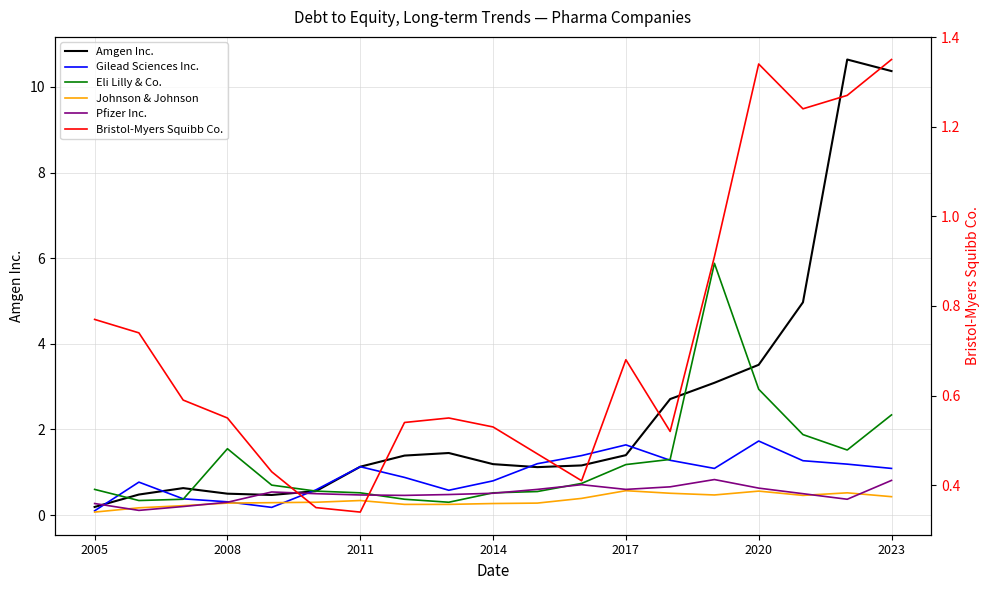

True or false: Eli Lilly & Co. and Gilead Sciences Inc. intersect in this chart.

True